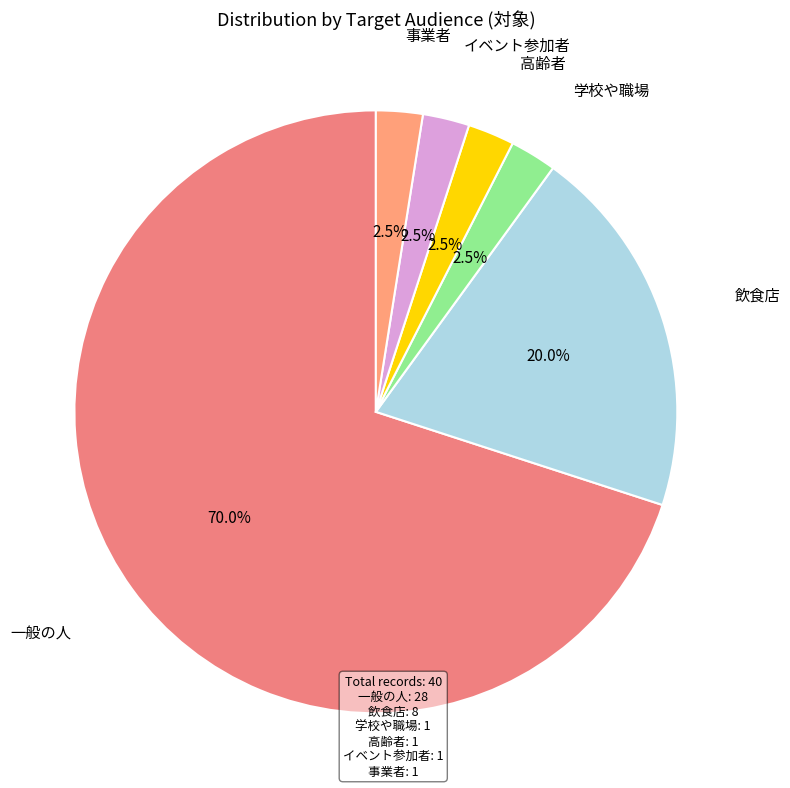

Count the number of slices in the pie.

6